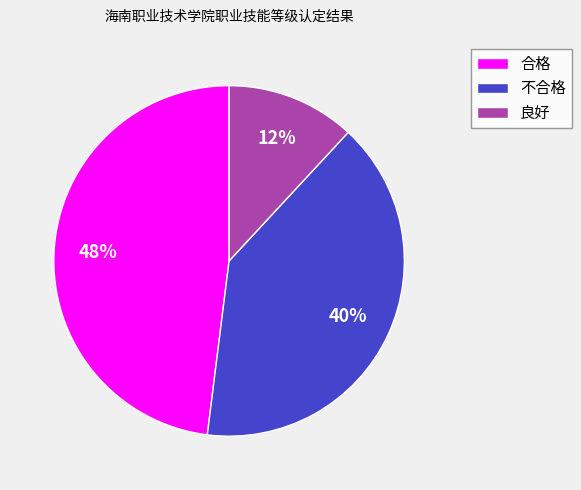

Rank the categories by value from lowest to highest.

良好, 不合格, 合格